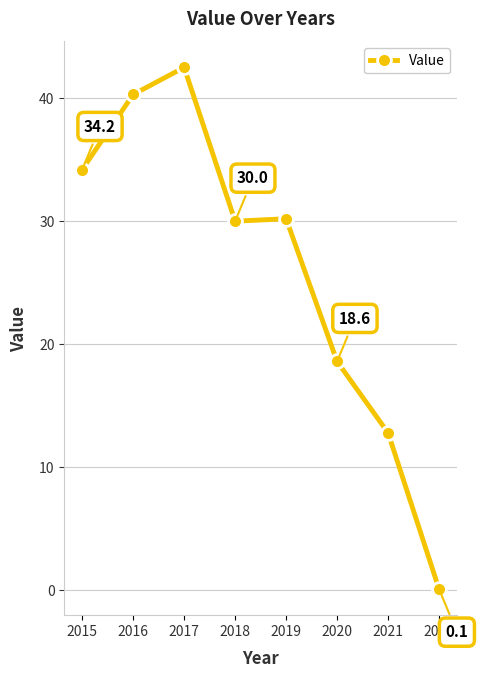

Rank the categories by value from highest to lowest.

2017, 2016, 2015, 2019, 2018, 2020, 2021, 2022